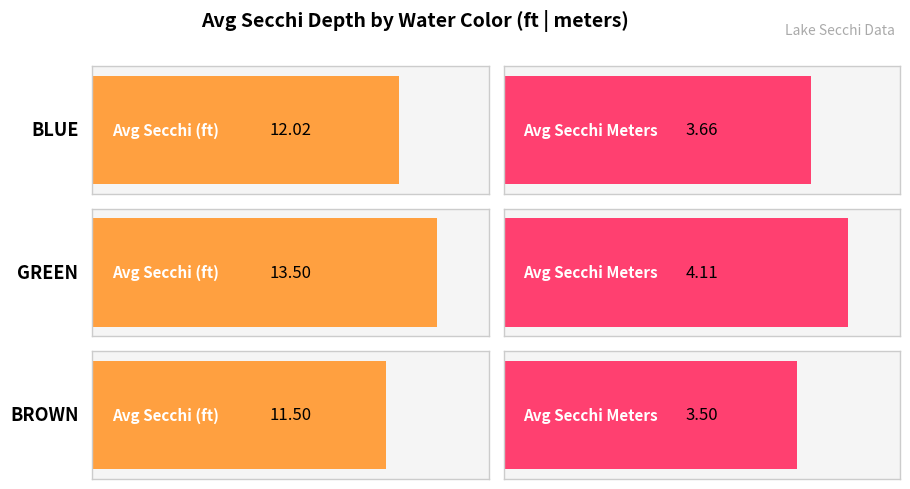

What is the total value across all series at BROWN?

15.0